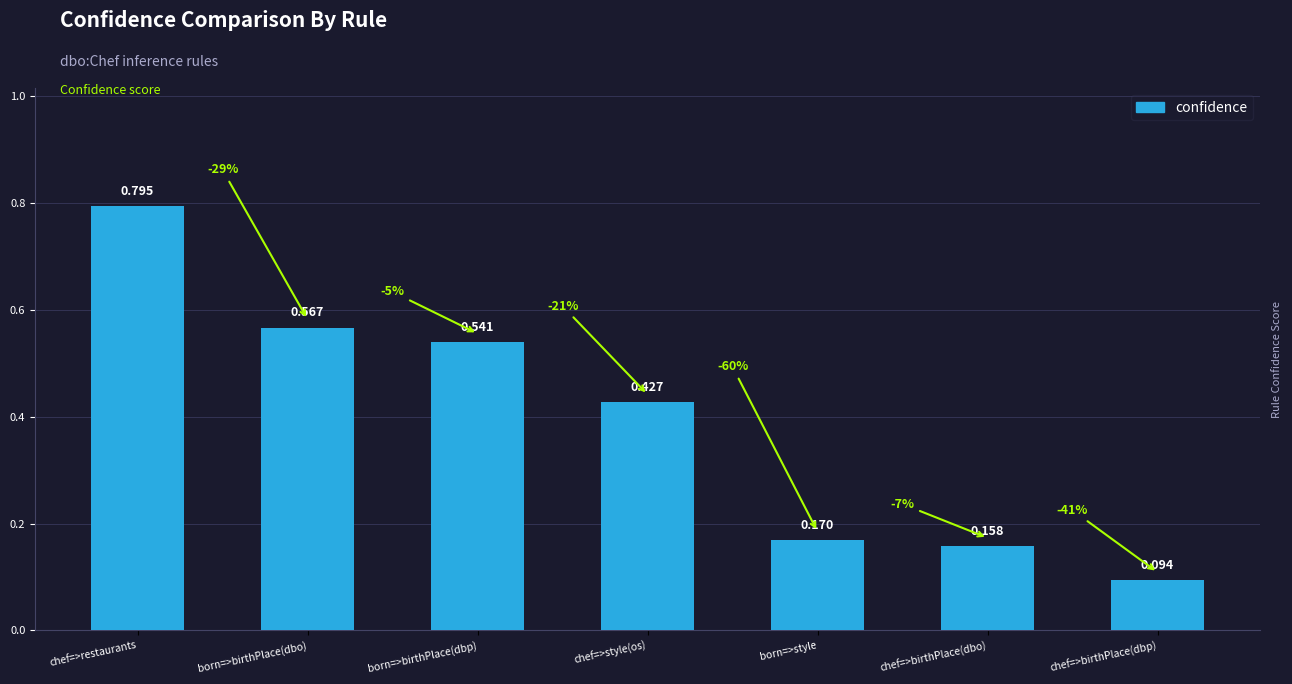

Count the values in the range 0 to 1.

7